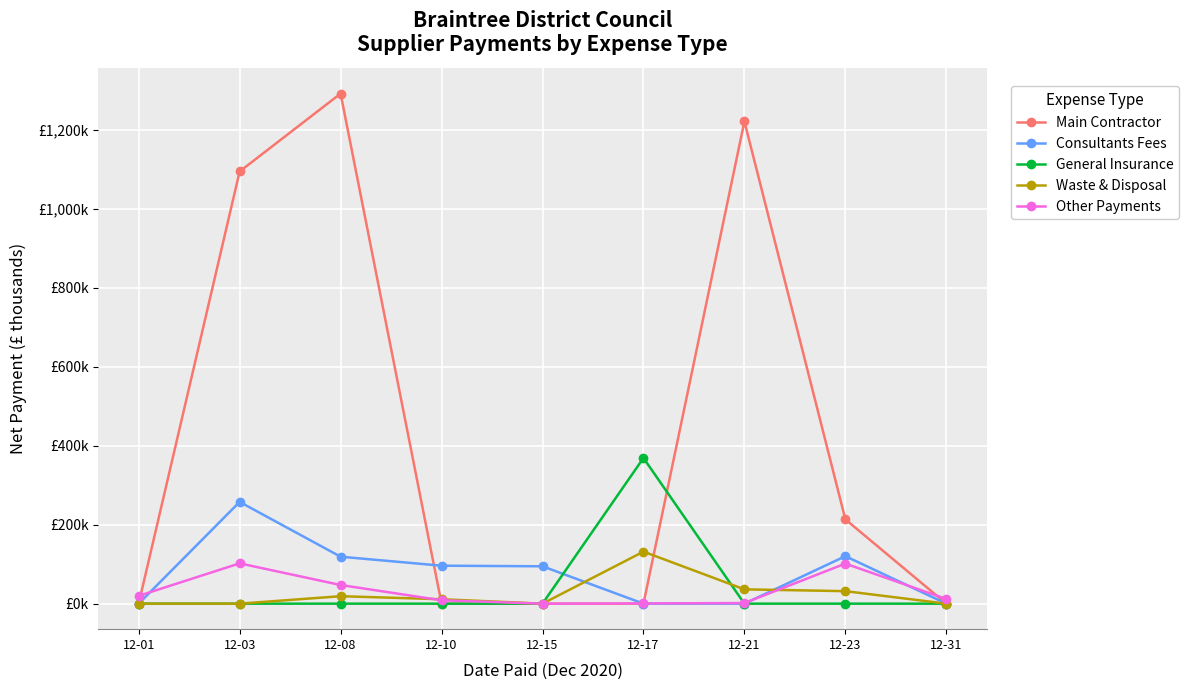

Which series has the largest total across all categories?

Main Contractor